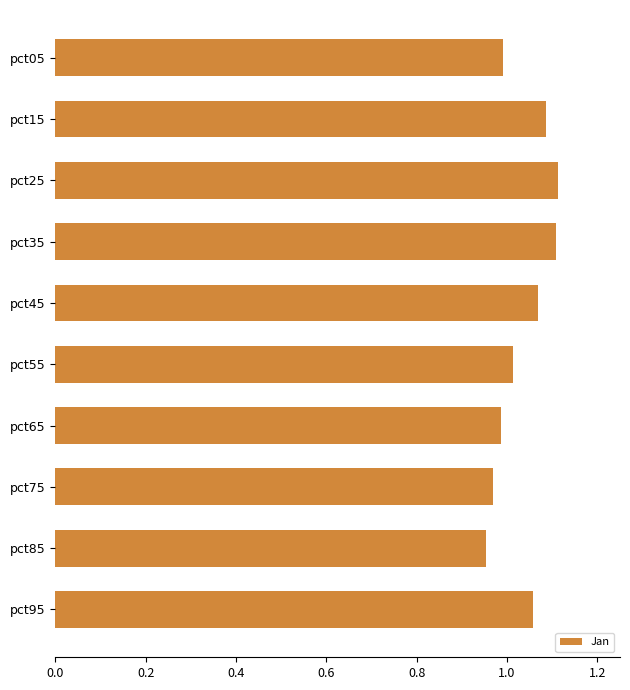

Is it true that the value at pct25 is 1.6?

False